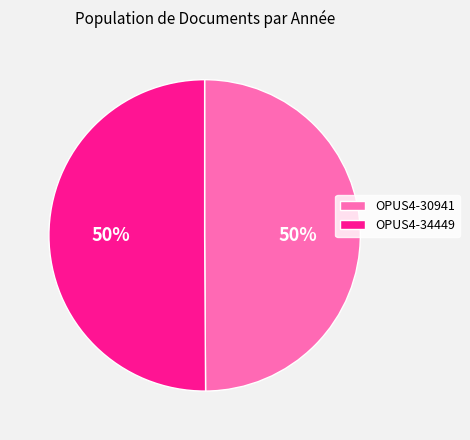

To the nearest percent, what is the combined percentage of OPUS4-30941 and OPUS4-34449?

100%